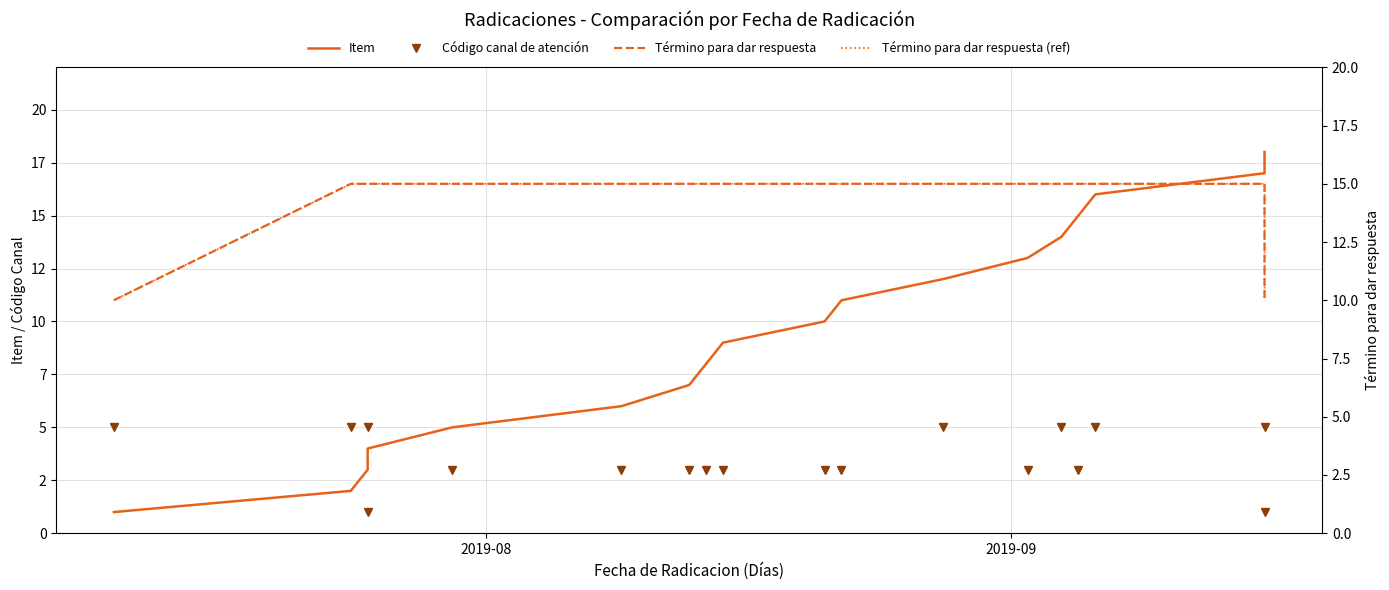

List the series in order of their peak value, lowest first.

Código canal de atención, Término para dar respuesta, Término para dar respuesta (ref), Item